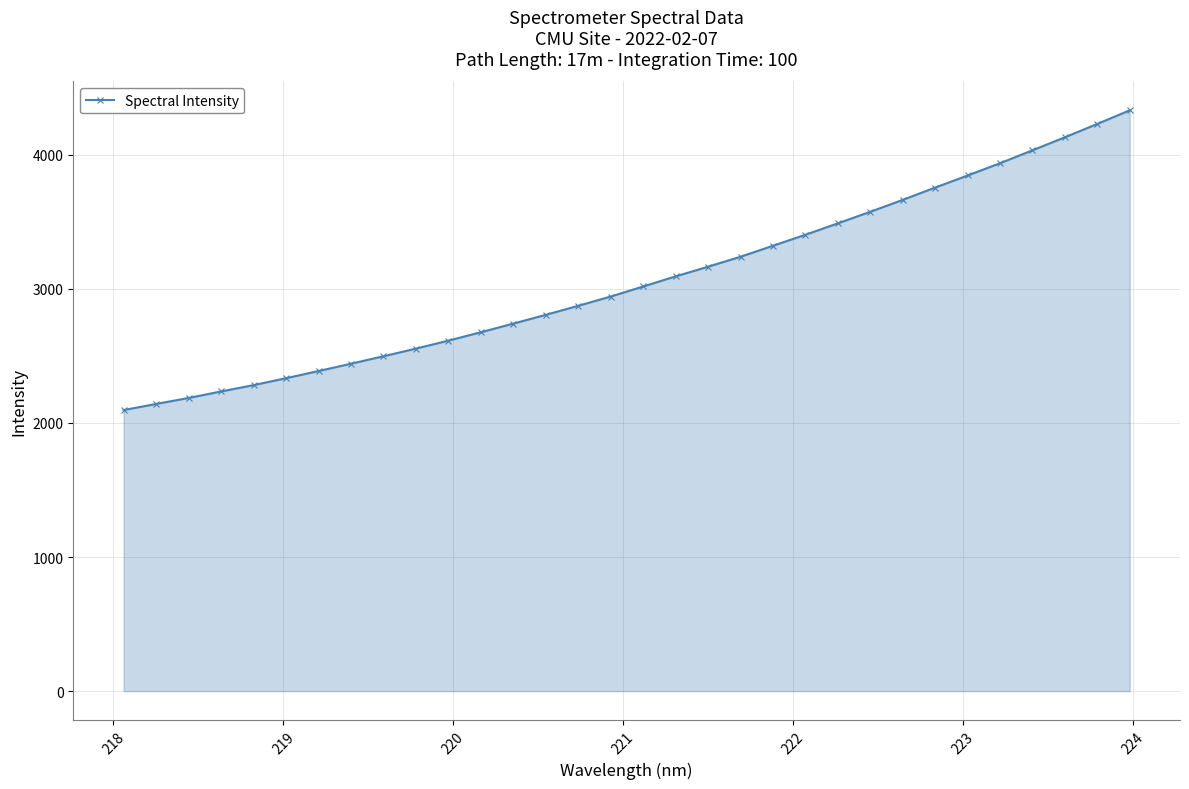

How many series are shown in this chart?

1